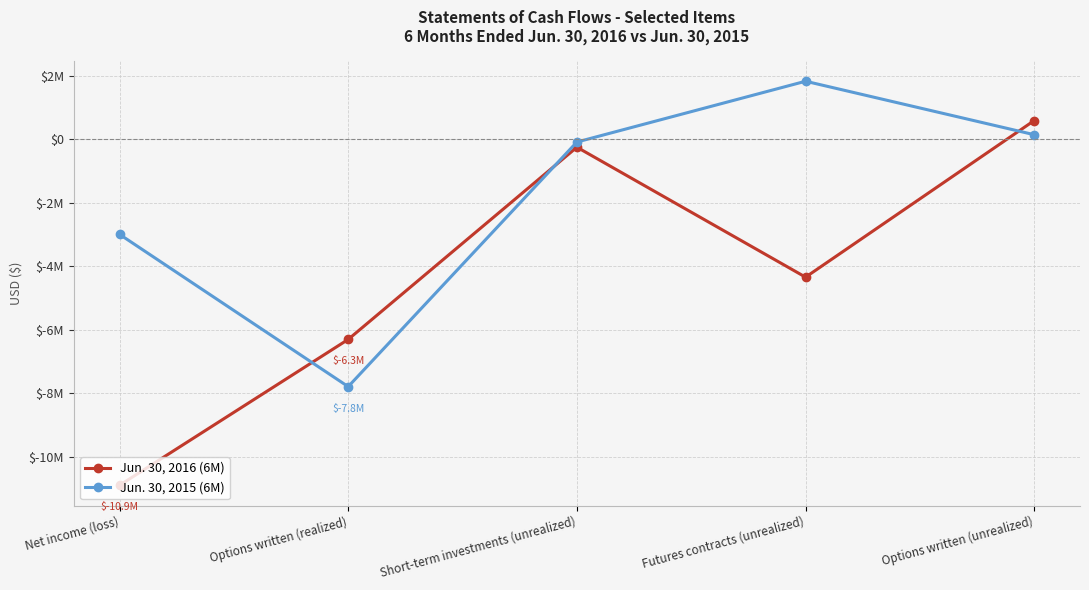

Is this an area chart (filled region under the line)?

No